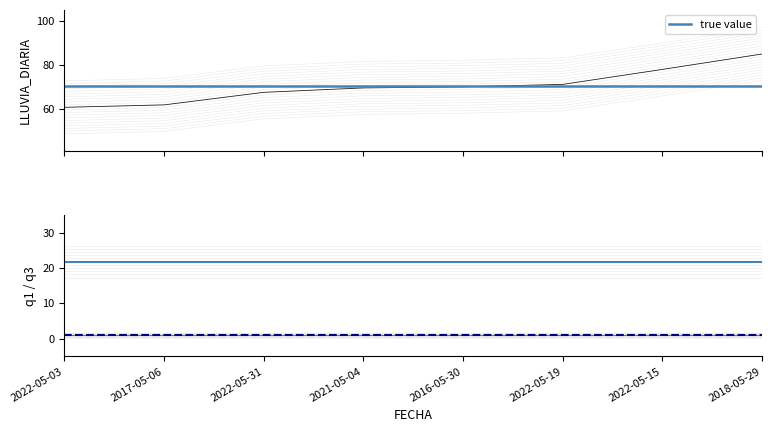

How many lines are shown in the chart?

3